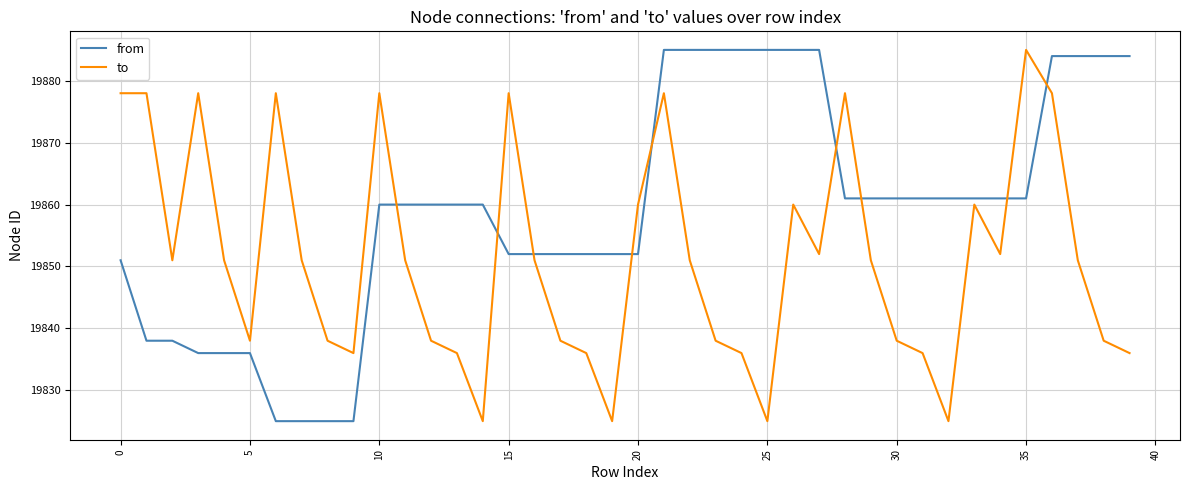

Which series ends up on top after the final intersection of from and to?

from